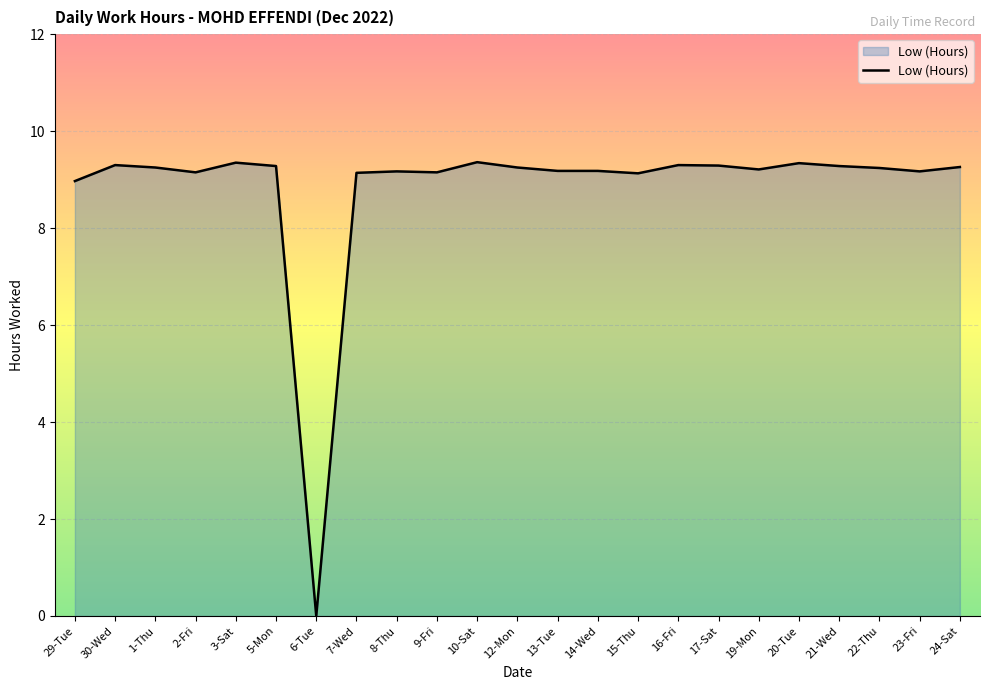

Which has a higher value, 8-Thu or 16-Fri?

16-Fri